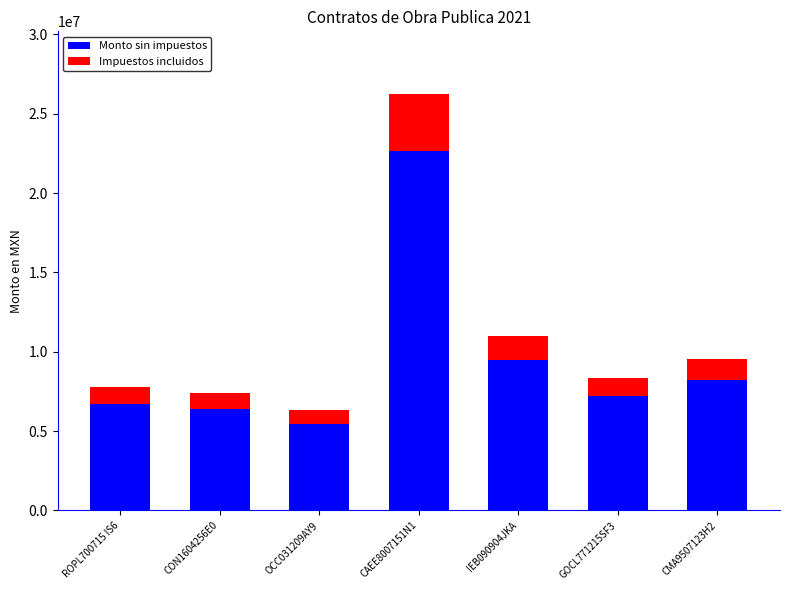

The value of Monto sin impuestos at CMA9507123H2 is 1778198.8. True or false?

False